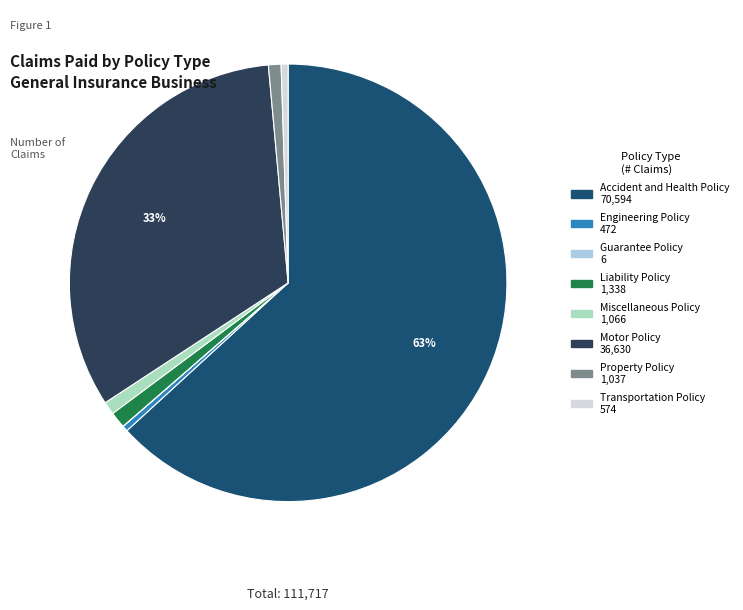

The Accident and Health Policy slice represents 63% of the pie. True or false?

True